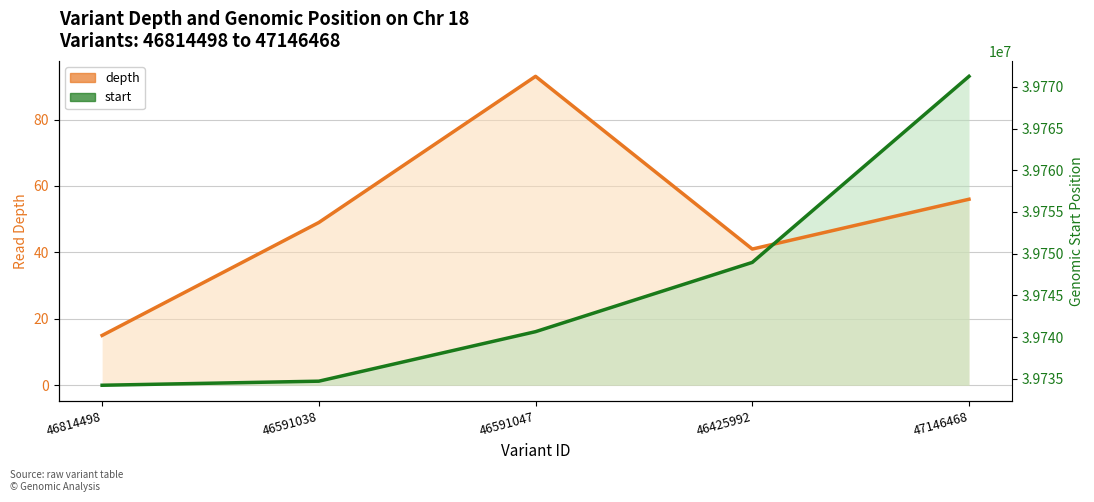

After their last crossing, which series has the higher values: start or depth?

start